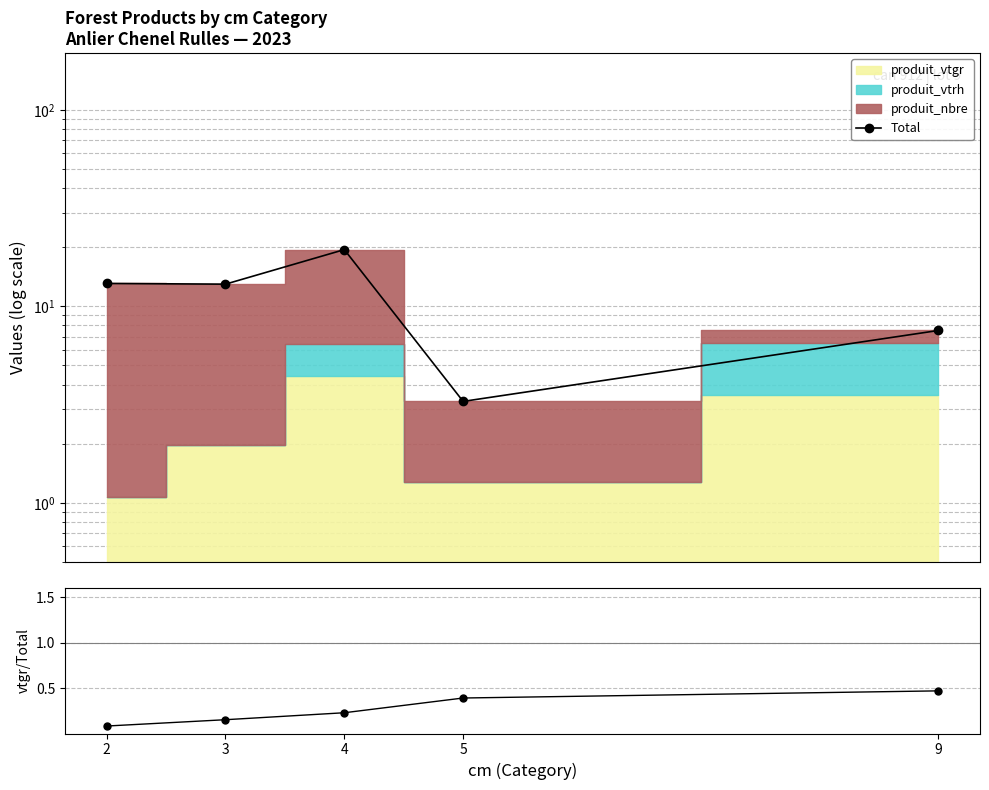

Count the produit_vtgr/Total values in the range 0 to 1.

5